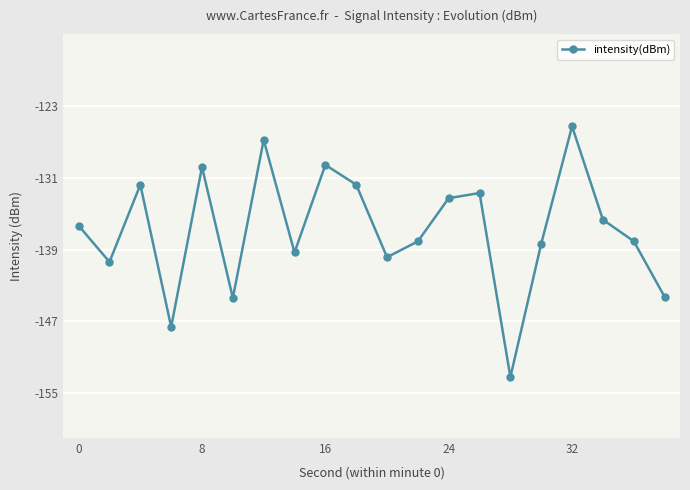

What is the smallest value displayed?

-153.2